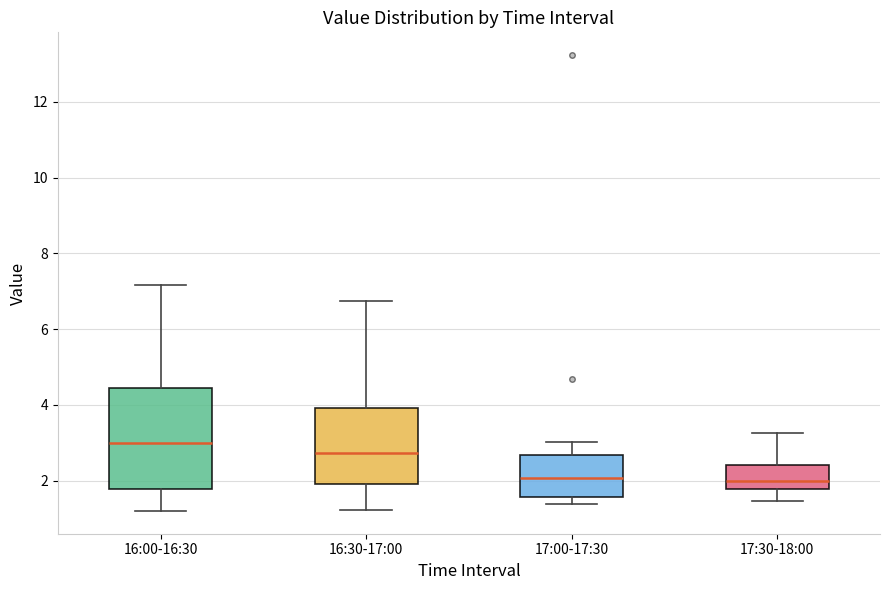

Where is the lower edge of the box for 17:00-17:30 on the y-axis? The values are not printed on the chart, so give them approximately, as read against the axis.

1.6